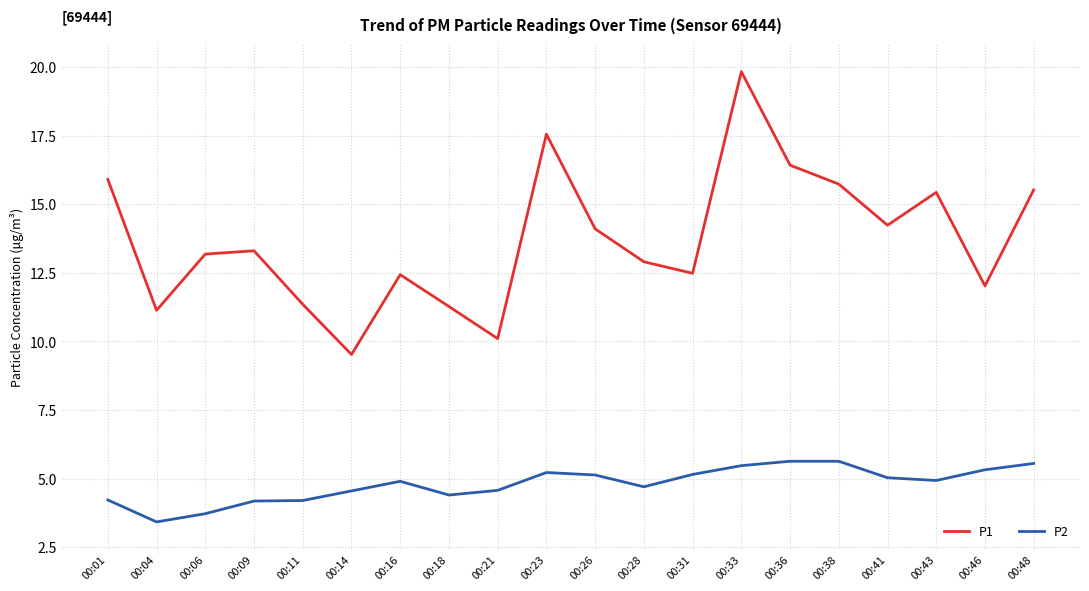

Which series has the largest range (max minus min)?

P1